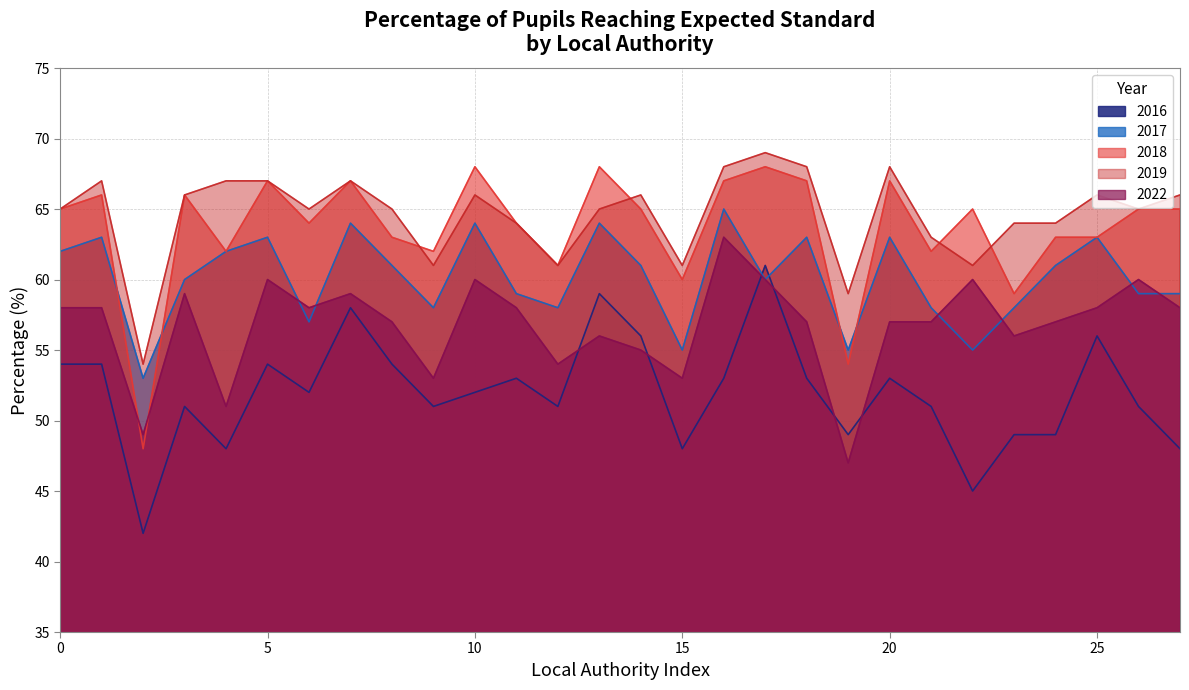

How many lines are shown in the chart?

5